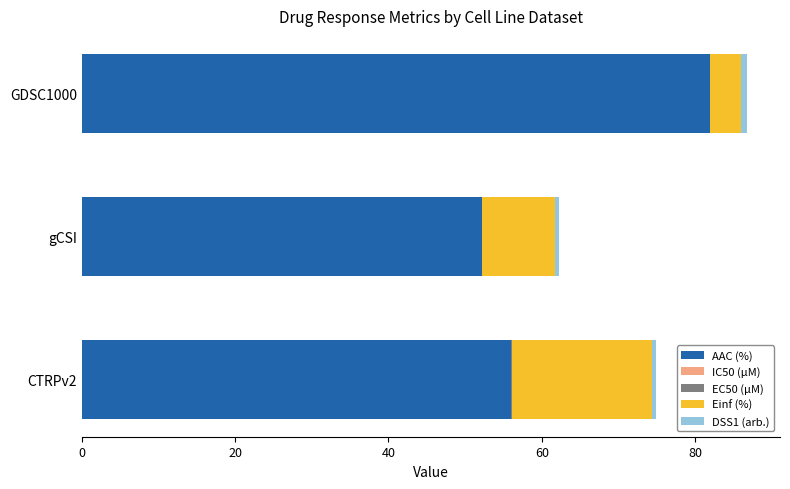

Is it true that AAC (%) equals 129.1 at GDSC1000?

False